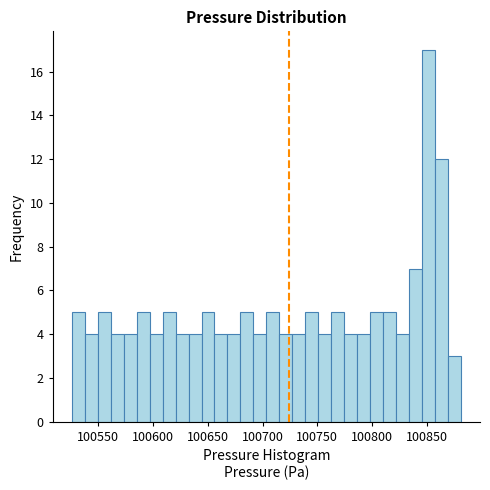

Read against the x-axis, roughly where is the centre of the tallest bar?

100850